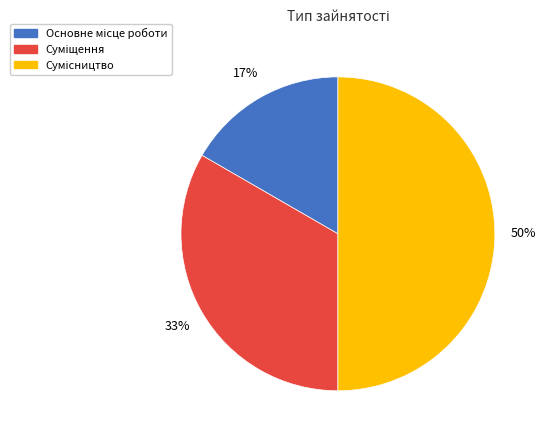

To the nearest percent, what is the difference between the largest and smallest slice percentages?

33%